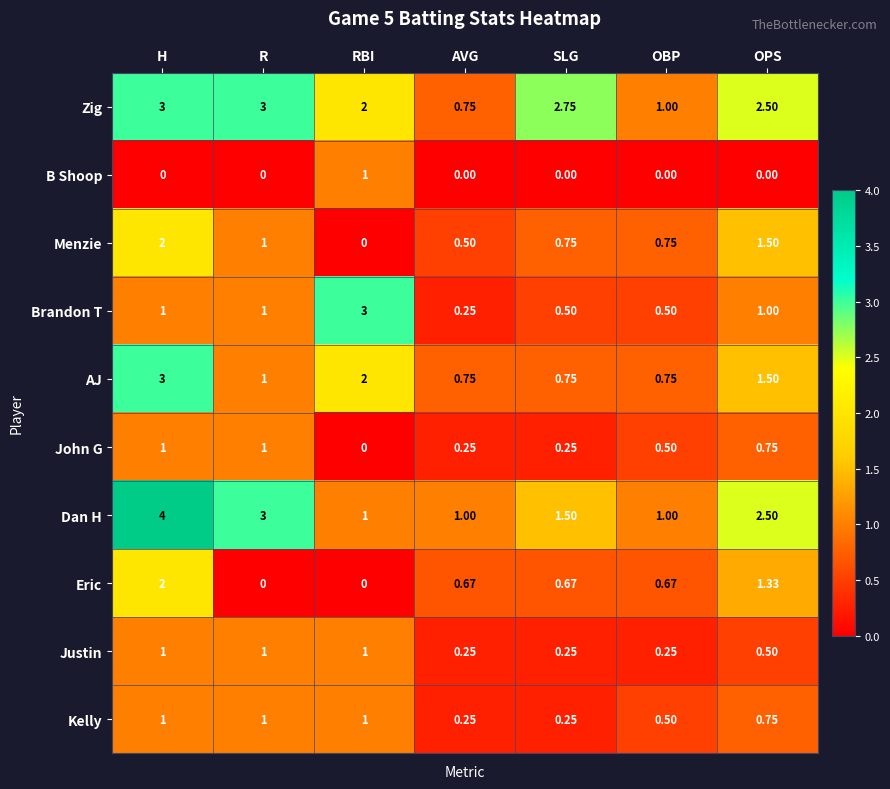

Where is Menzie nearest to the value 1?

R